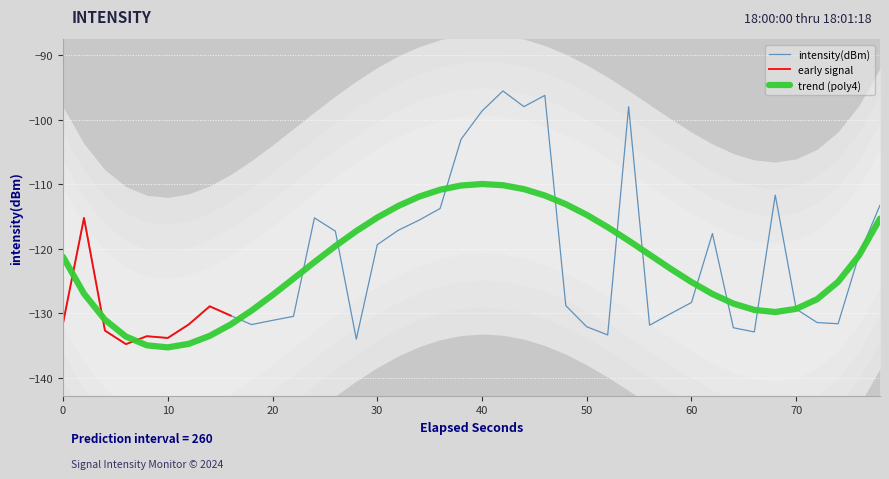

The value of trend (poly4) at 0 is -81.3. True or false?

False